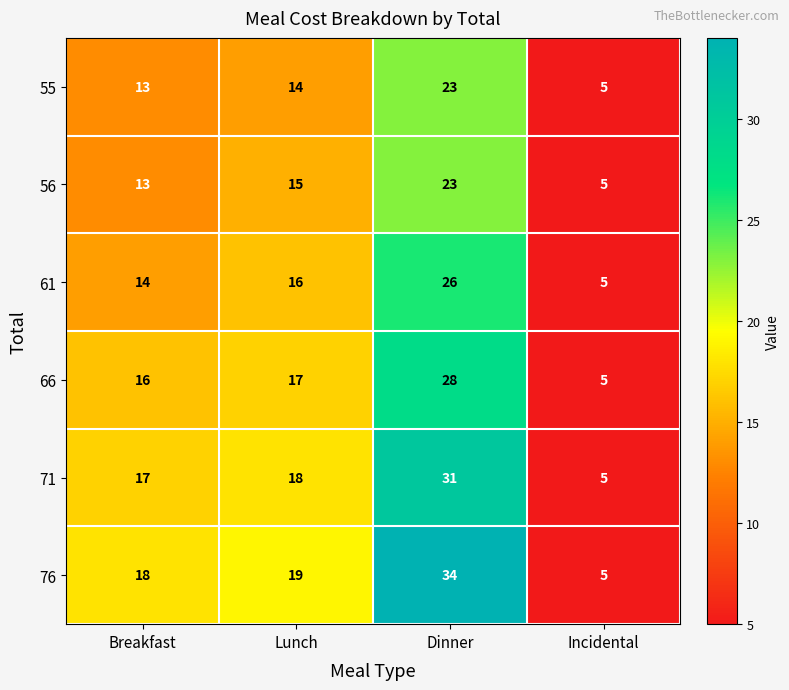

Count the number of data series in this chart.

6